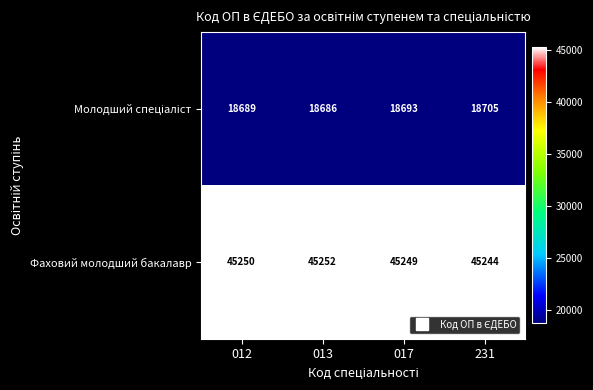

At which category is the sum across all series the highest?

231